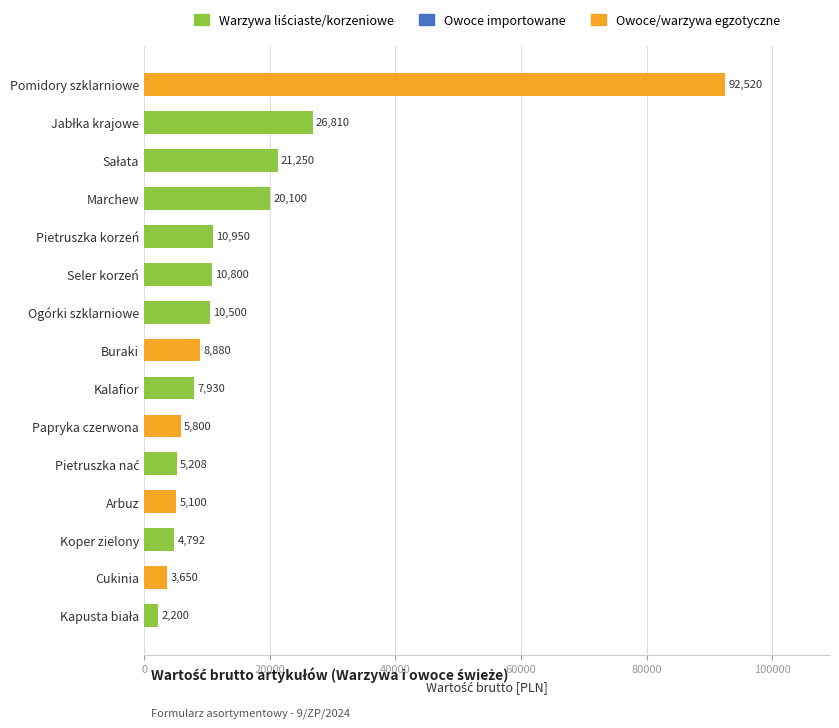

How many data points does each series have?

15